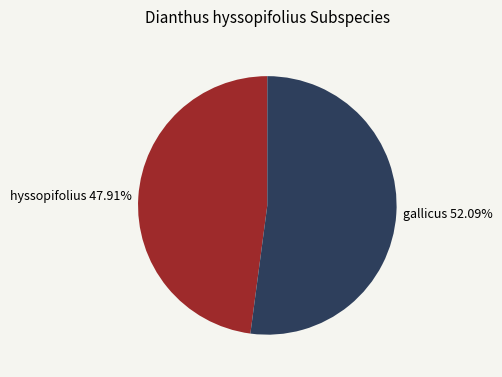

Which slice is the smallest?

hyssopifolius